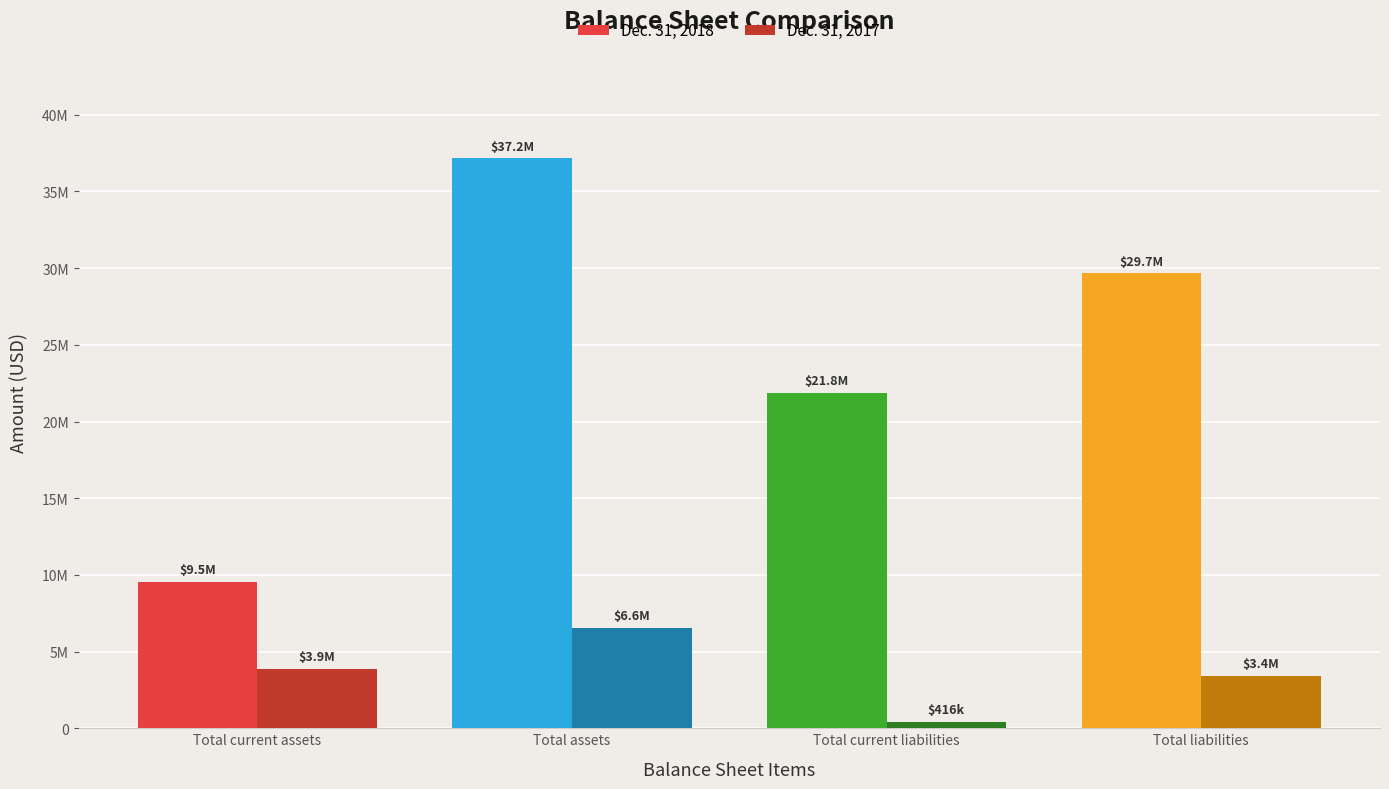

What is the maximum value for Dec. 31, 2018?

37157803